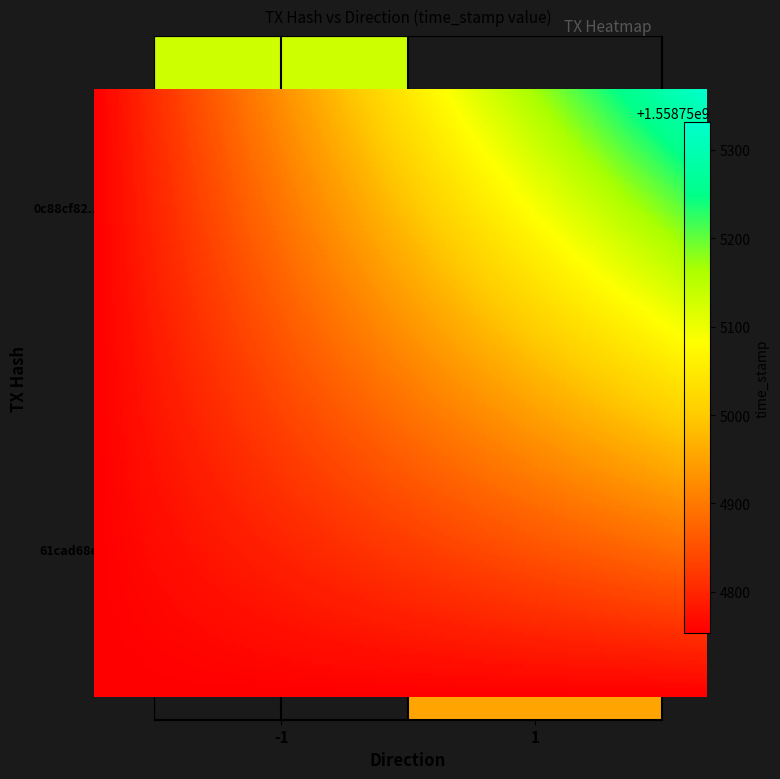

Which series has the widest spread of values?

0c88cf8279a0fa655521c1d8a5feaf651acda62